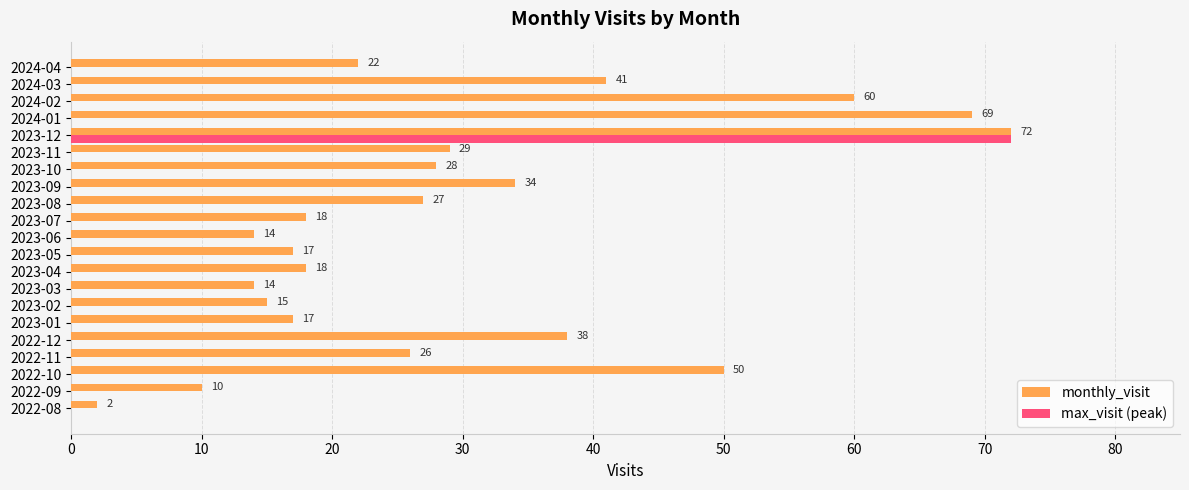

At which category is the sum across all series the highest?

2023-12